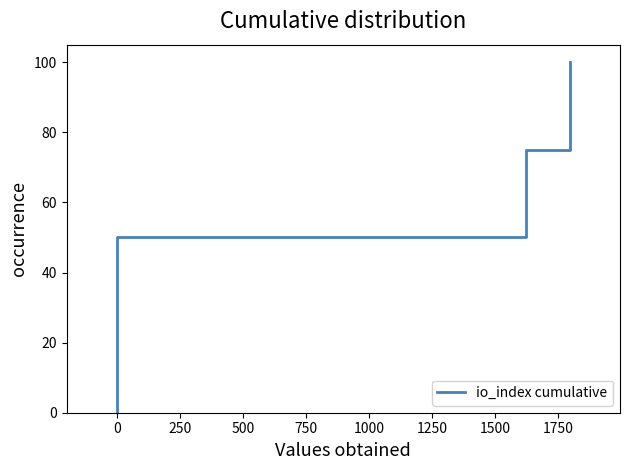

What is the greatest value displayed?

100